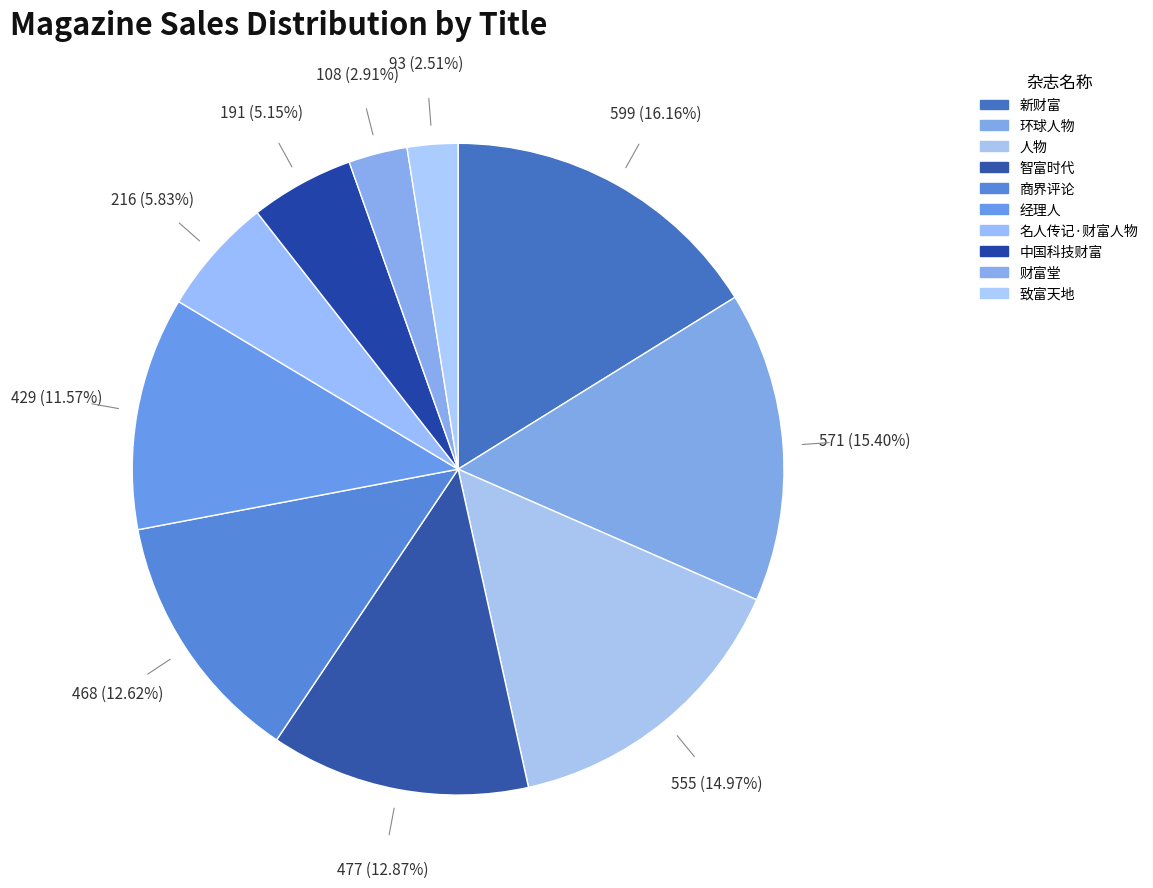

Is it true that 经理人 is 12% of the pie?

True